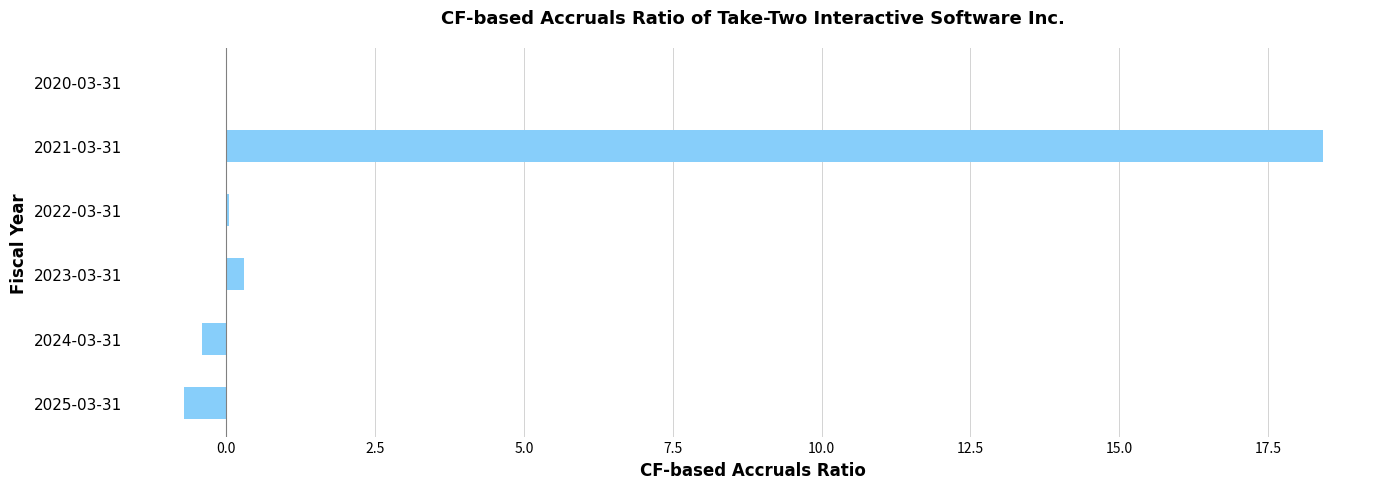

Does the chart contain stacked bars?

No